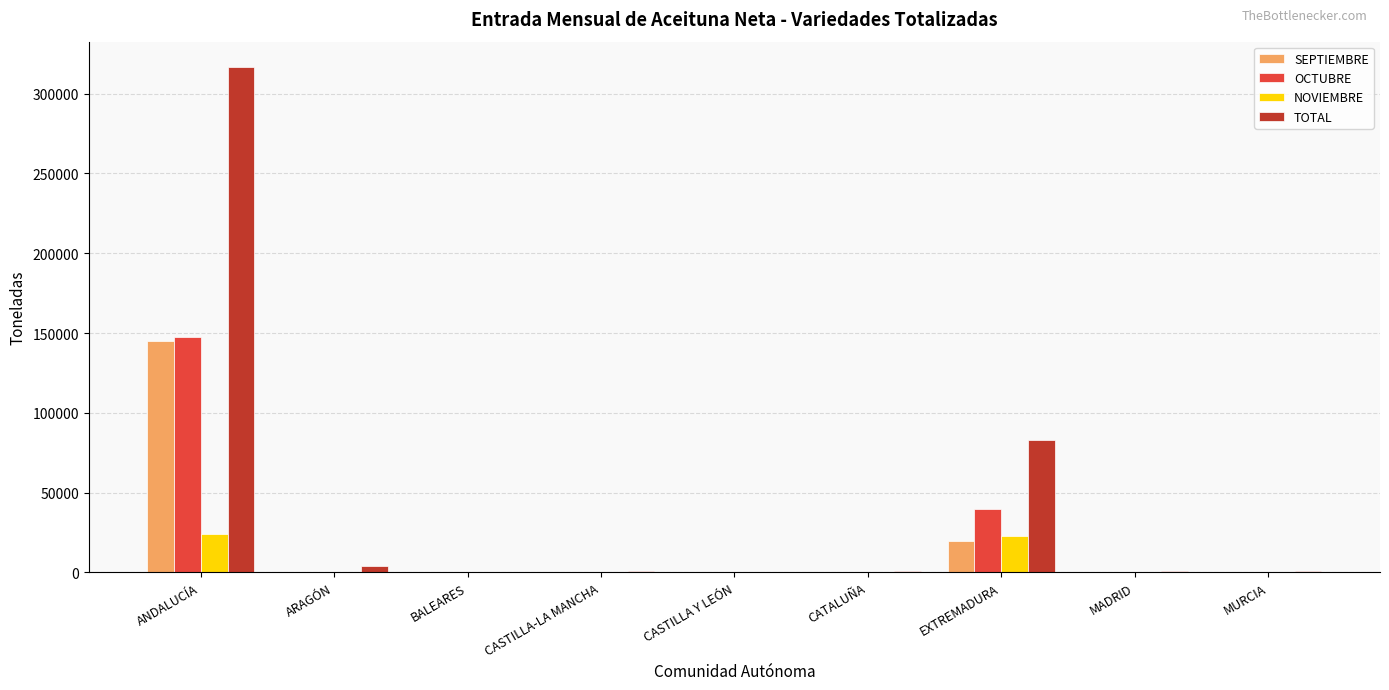

What is the sum of all SEPTIEMBRE values?

165622.4